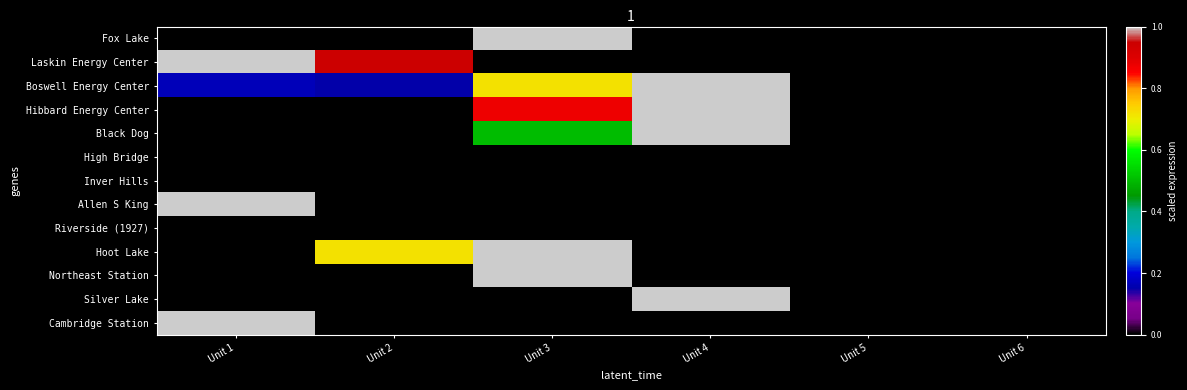

Which label corresponds to the smallest value in the chart?

Unit 1